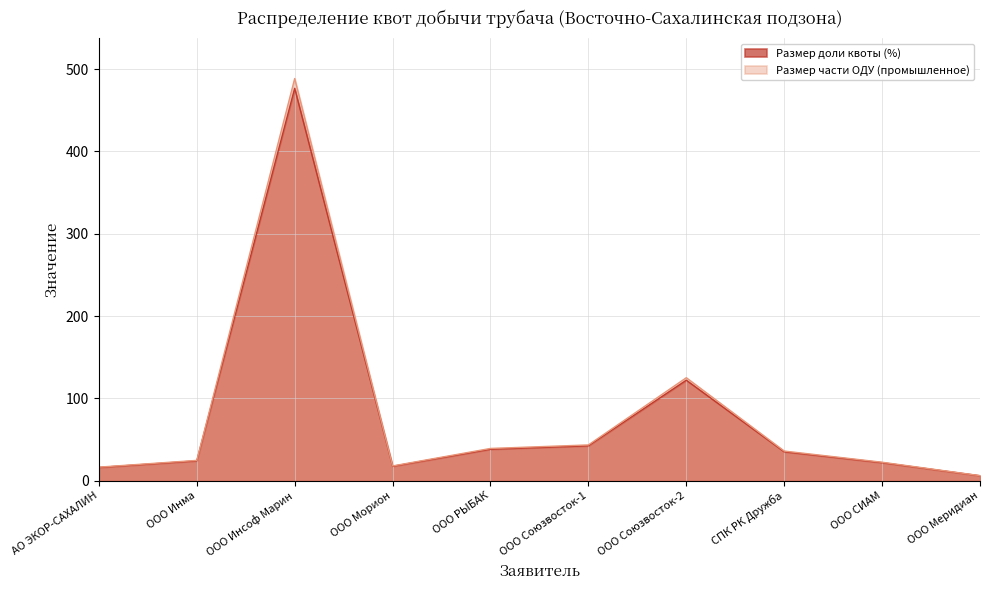

Where is the first local maximum for Размер доли квоты (%)?

ООО Инсоф Марин